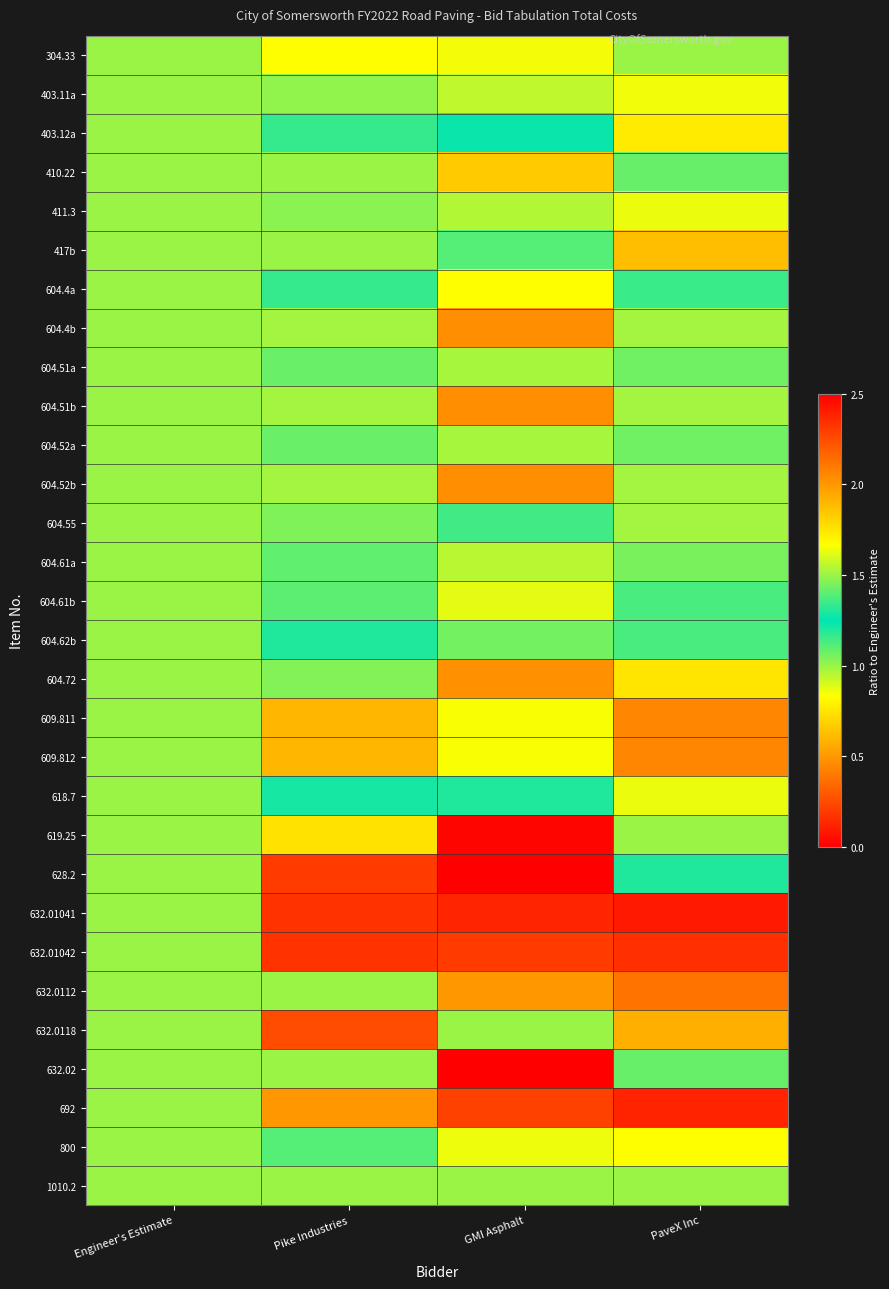

Rank the series at PaveX Inc from lowest to highest value.

632.01041, 692, 632.01042, 632.0112, 609.811, 609.812, 632.0118, 417b, 403.12a, 800, 403.11a, 411.3, 604.4b, 604.51b, 604.52b, 304.33, 619.25, 1010.2, 604.61a, 604.51a, 604.52a, 410.22, 632.02, 604.4a, 628.2, 604.61b, 604.62b, 604.55, 618.7, 604.72